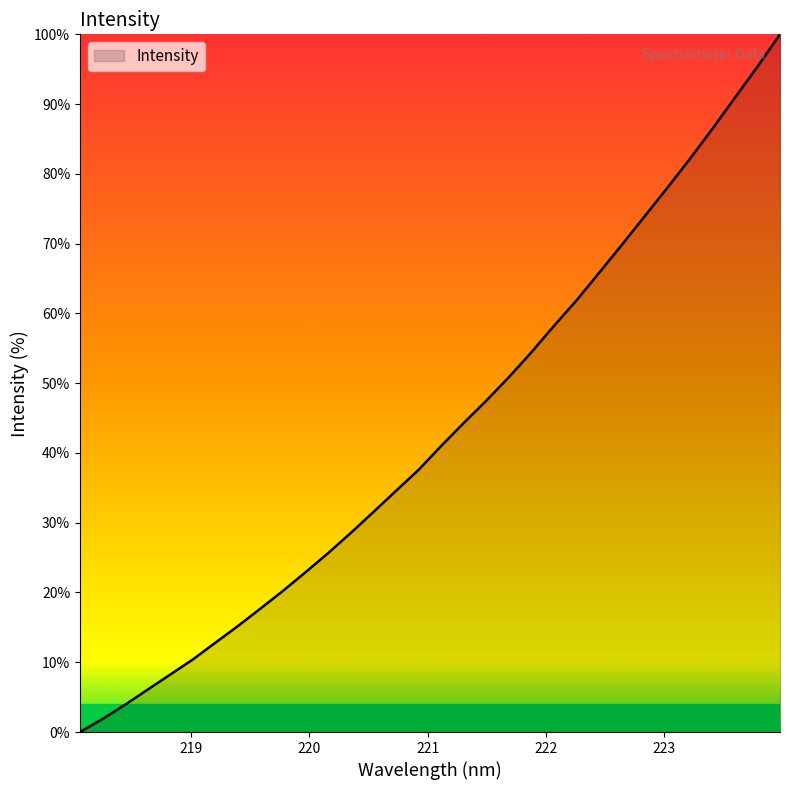

What is the sum of all values?

1378.7